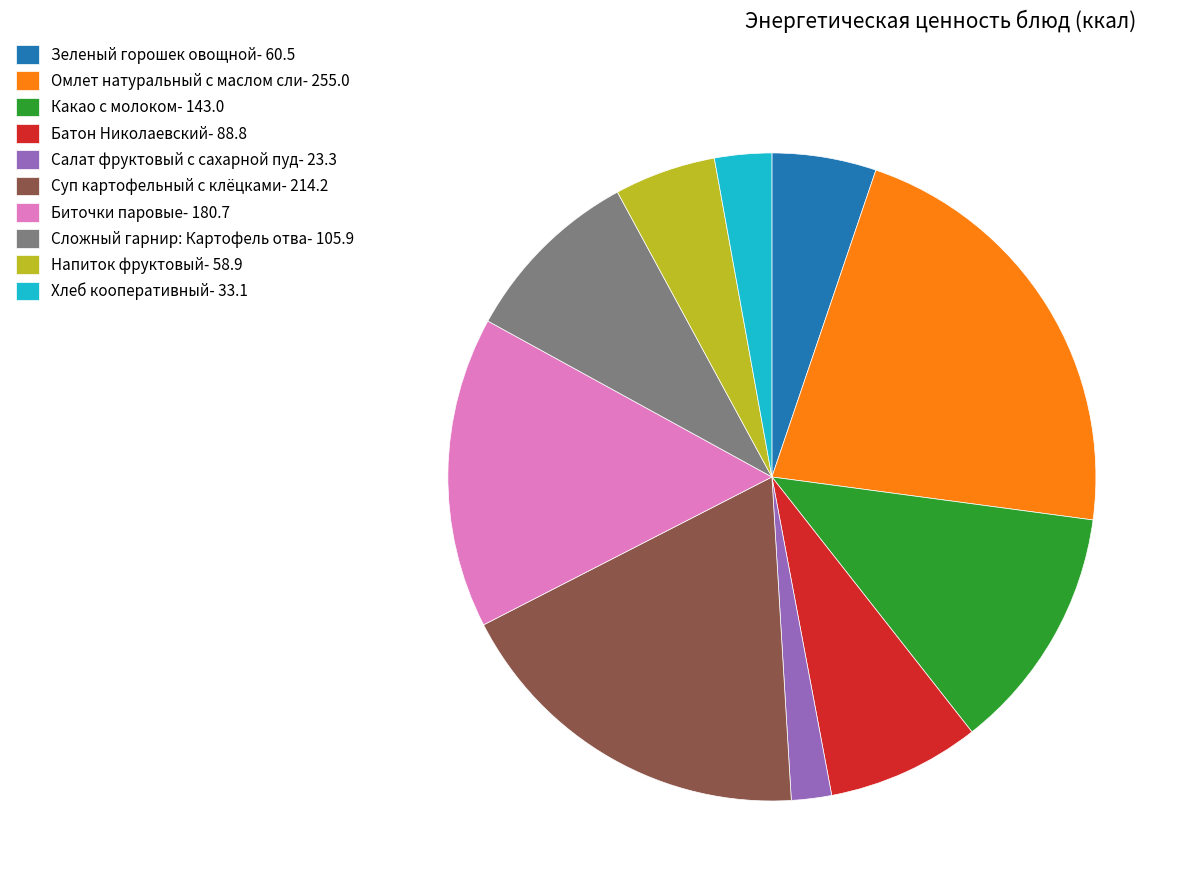

Count the number of slices in the pie.

10